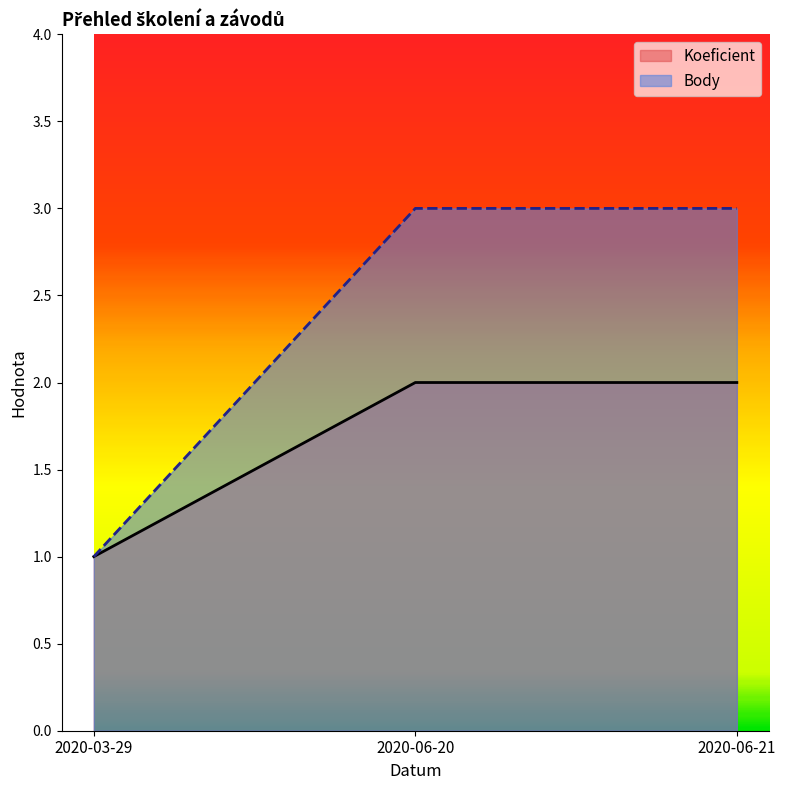

What is the label of the 1st point from the left?

2020-03-29